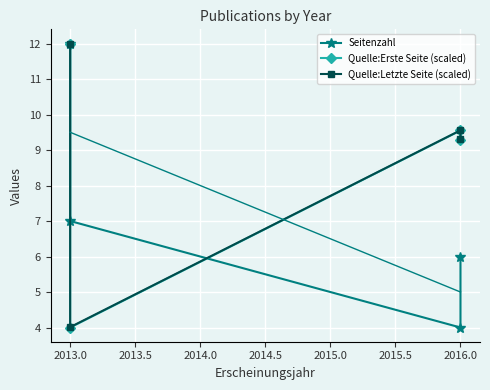

What is the minimum value for Quelle:Erste Seite (scaled)?

4.0